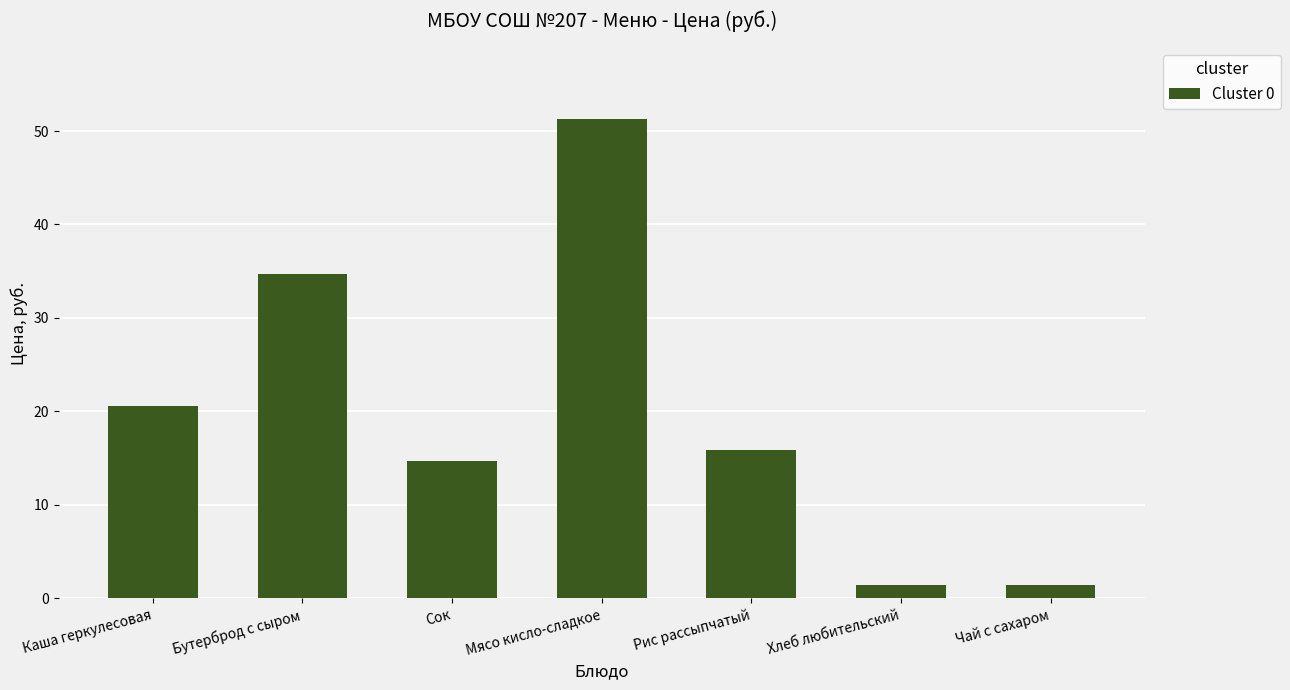

Reading left to right, extract all data points from this chart.

20.6	34.8	14.7	51.2	15.9	1.4	1.4